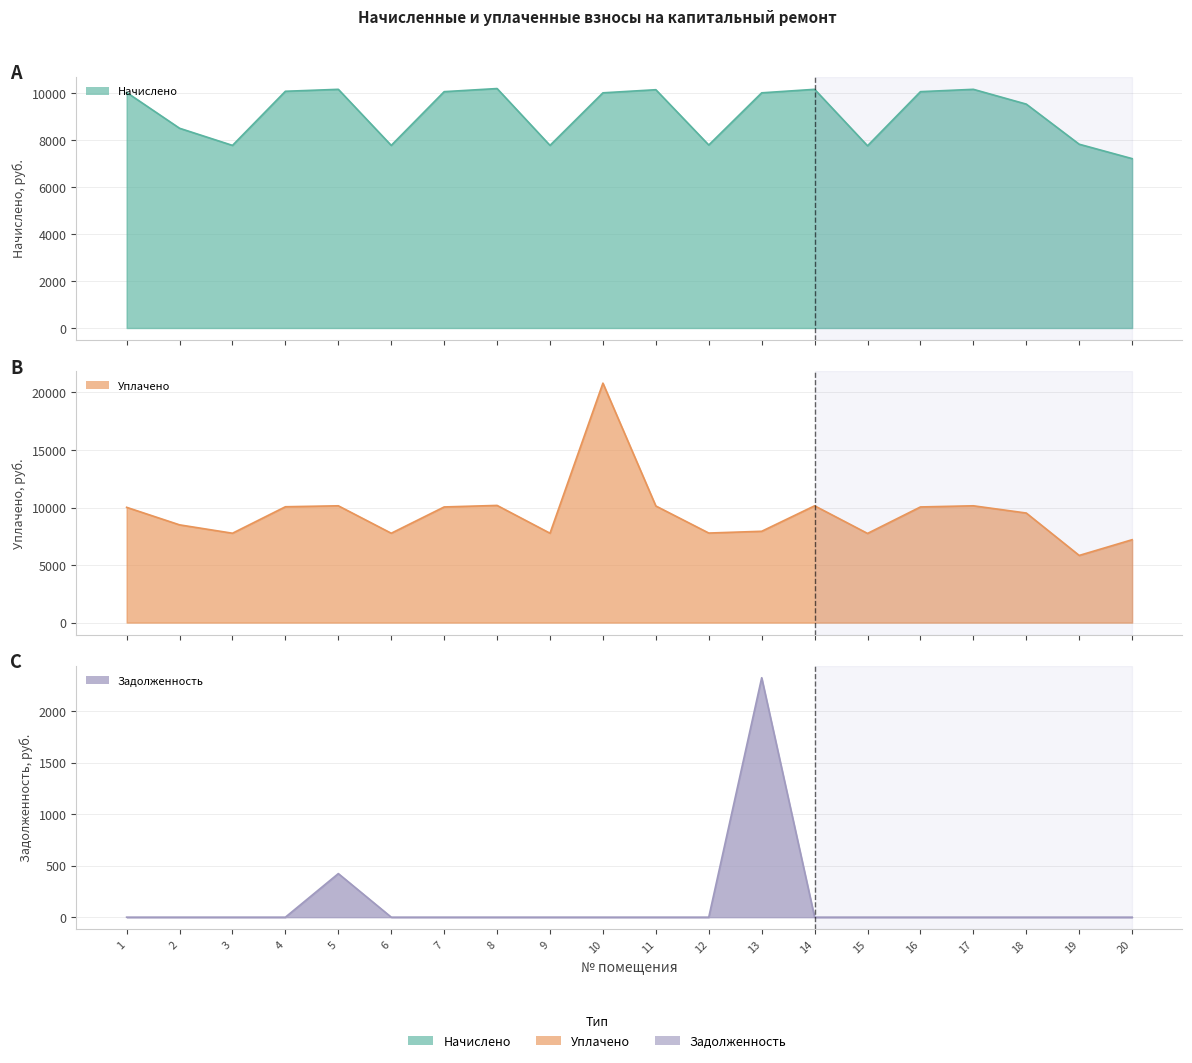

The начислено series shows 7766.8 at 9. True or false?

True